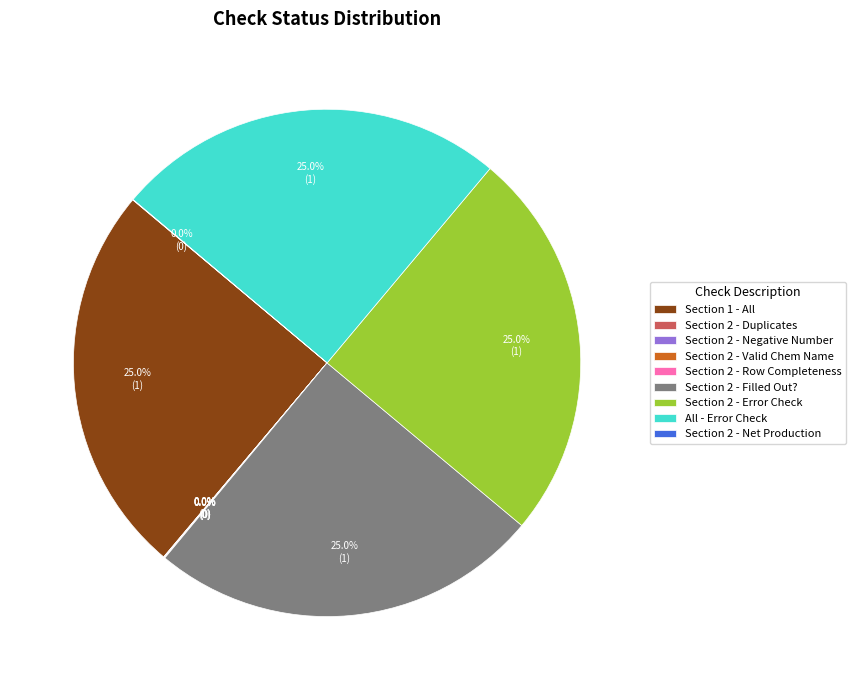

To the nearest percent, what is the average slice percentage?

11%